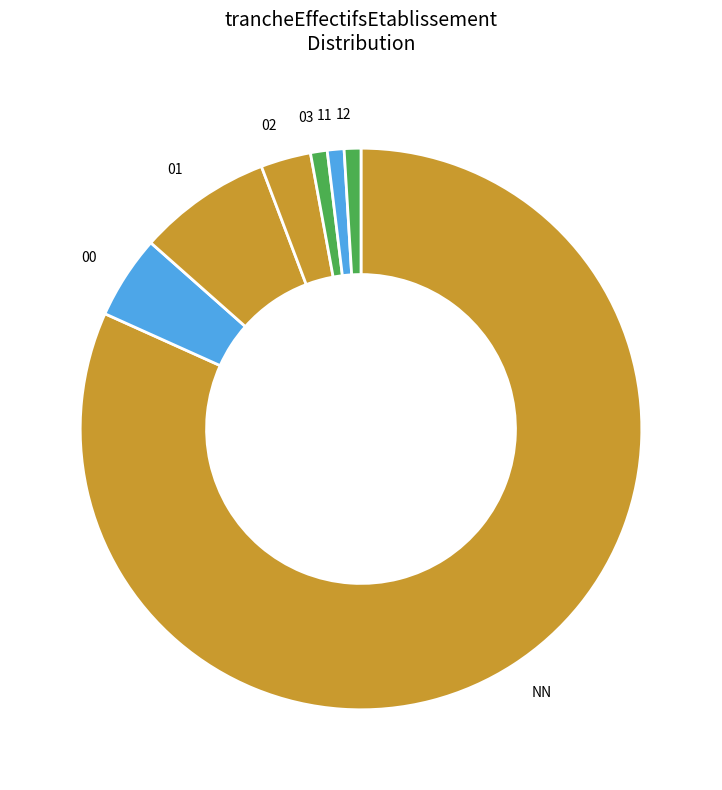

True or false: 12 accounts for 1% of the total.

True